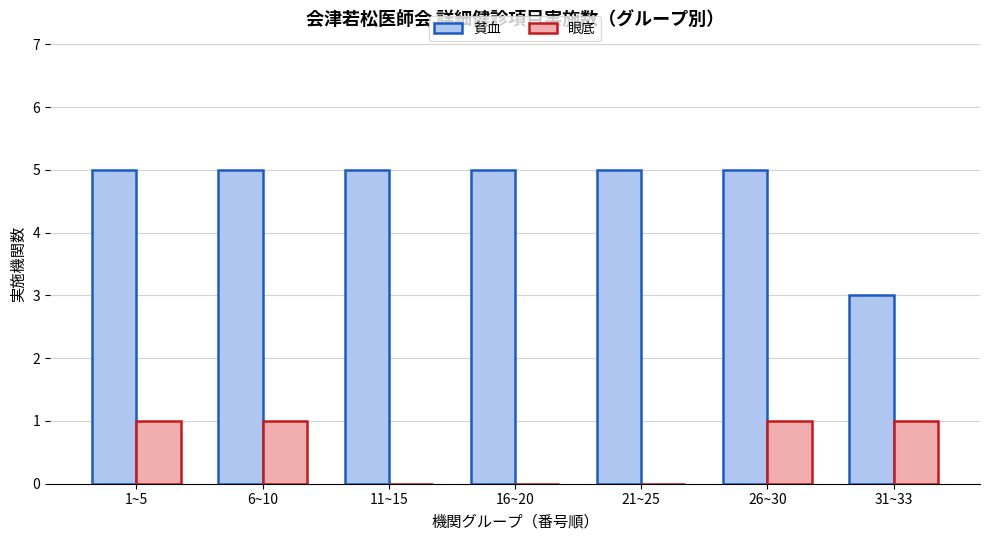

Which series has the largest range (max minus min)?

貧血